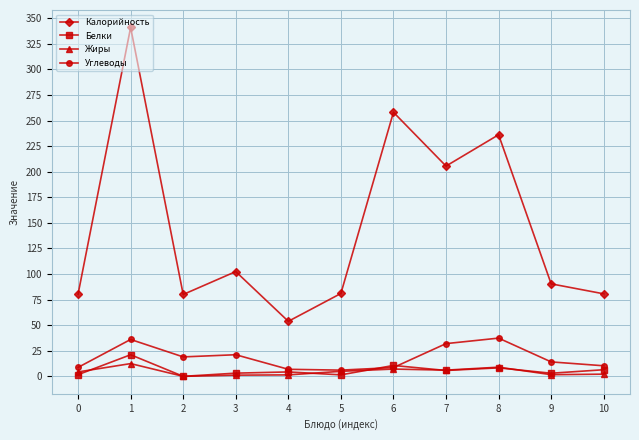

True or false: Белки and Калорийность intersect in this chart.

False